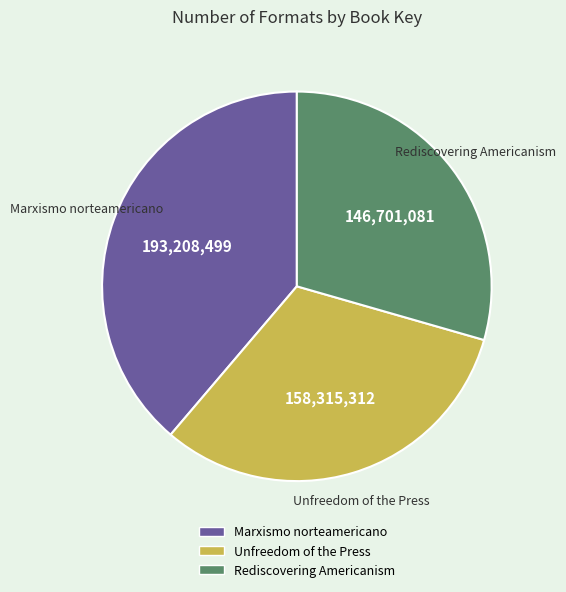

Rank the categories by value from highest to lowest.

Marxismo norteamericano, Unfreedom of the Press, Rediscovering Americanism